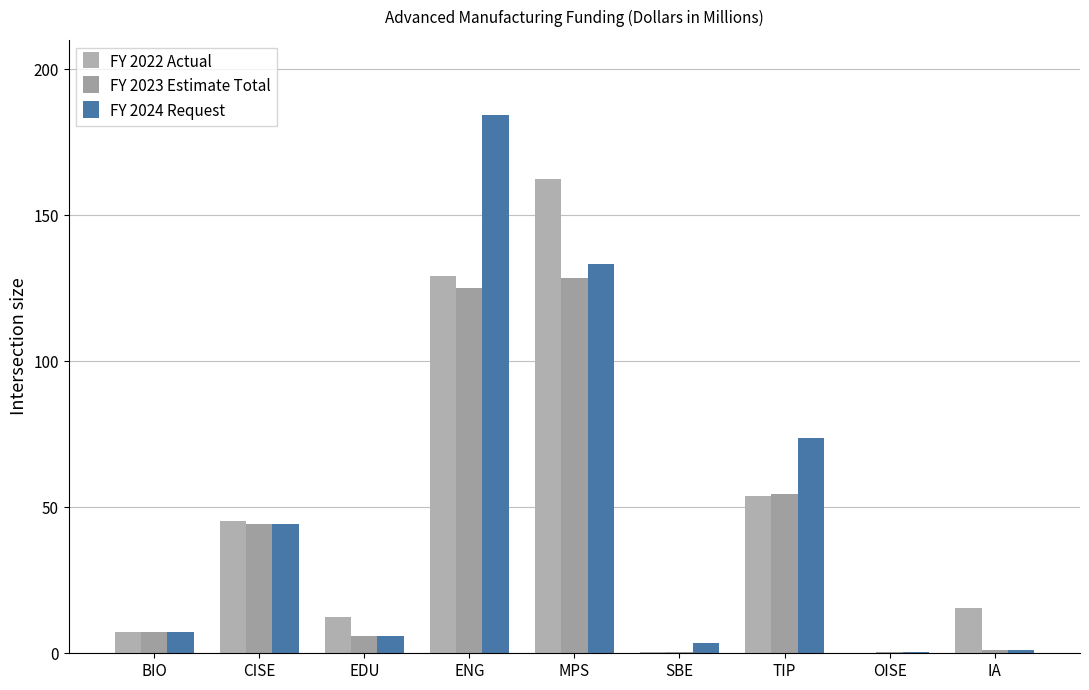

How many categories are shown in the chart?

9